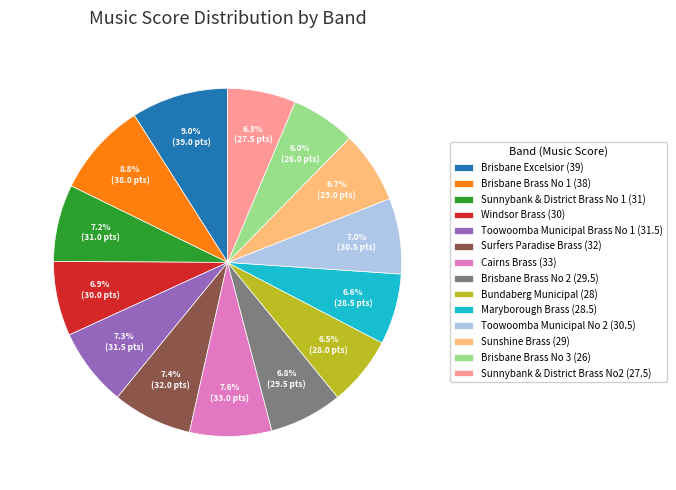

How many slices are in this pie chart?

14